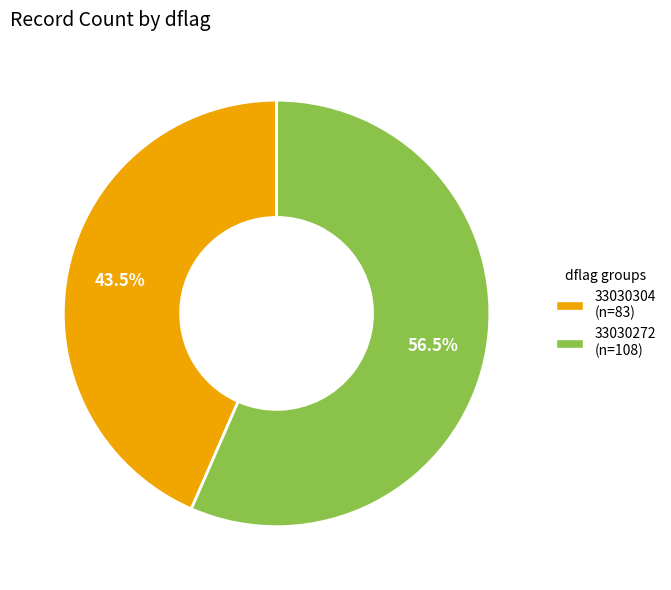

Is there a majority slice in this chart?

Yes